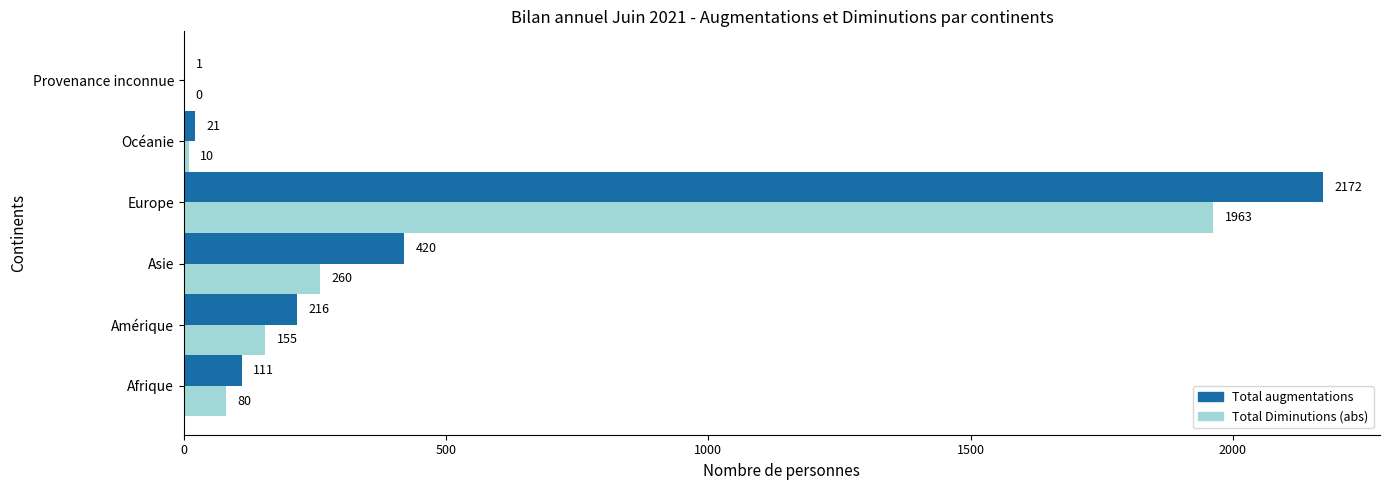

Which series has the largest range (max minus min)?

Total augmentations